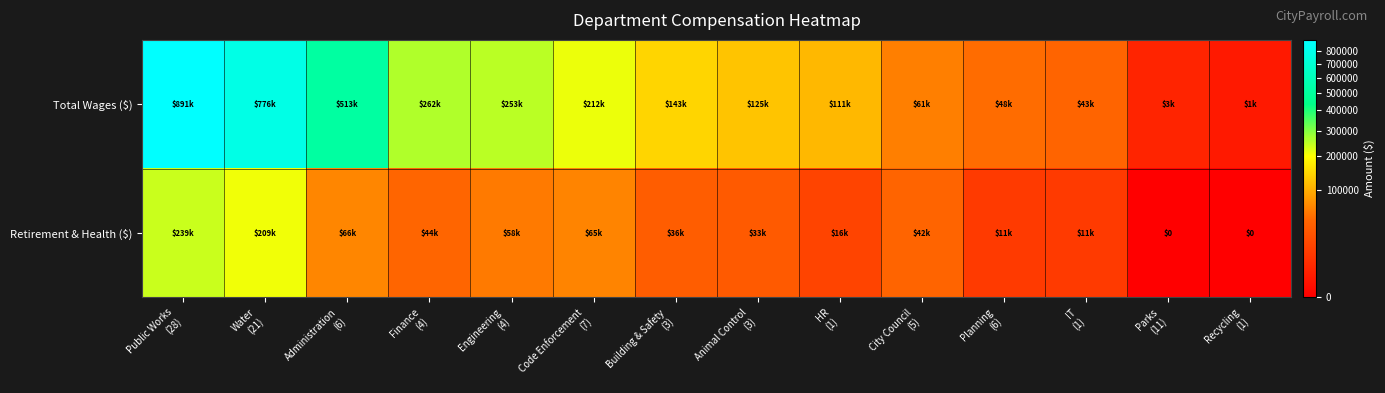

Where is Total Wages ($) nearest to the value 446111?

Administration (6)